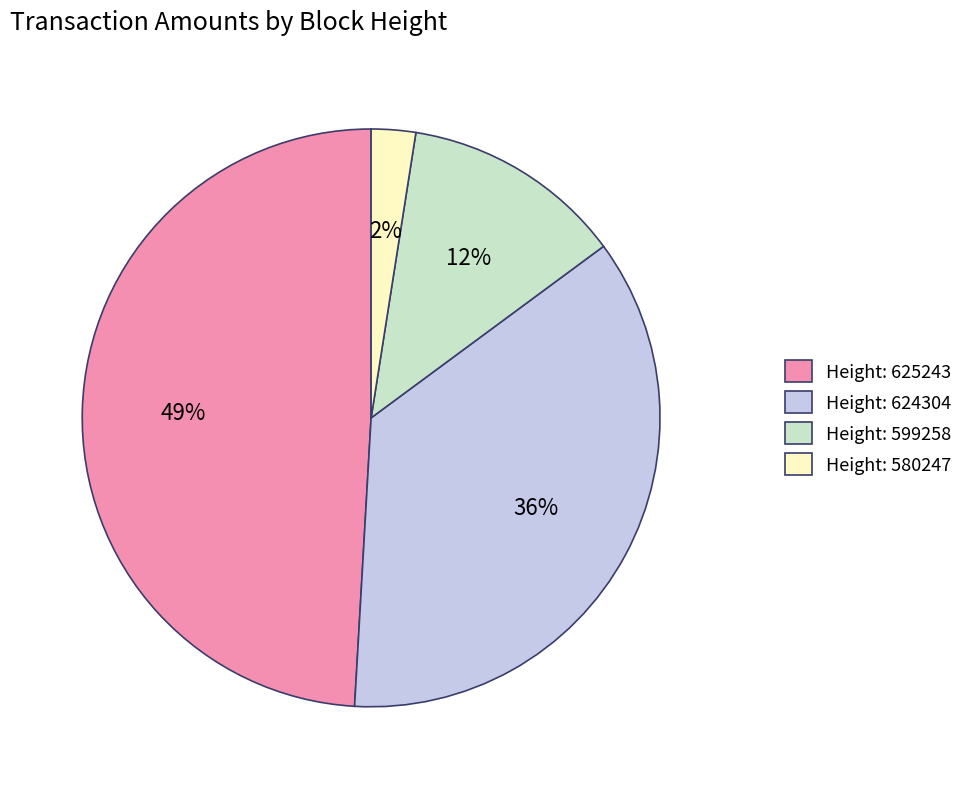

Is it true that Height: 599258 is 12% of the pie?

True